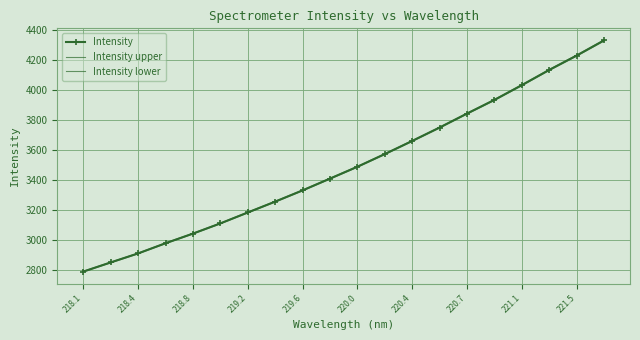

True or false: Intensity has more than 0 points higher than both neighbors.

False